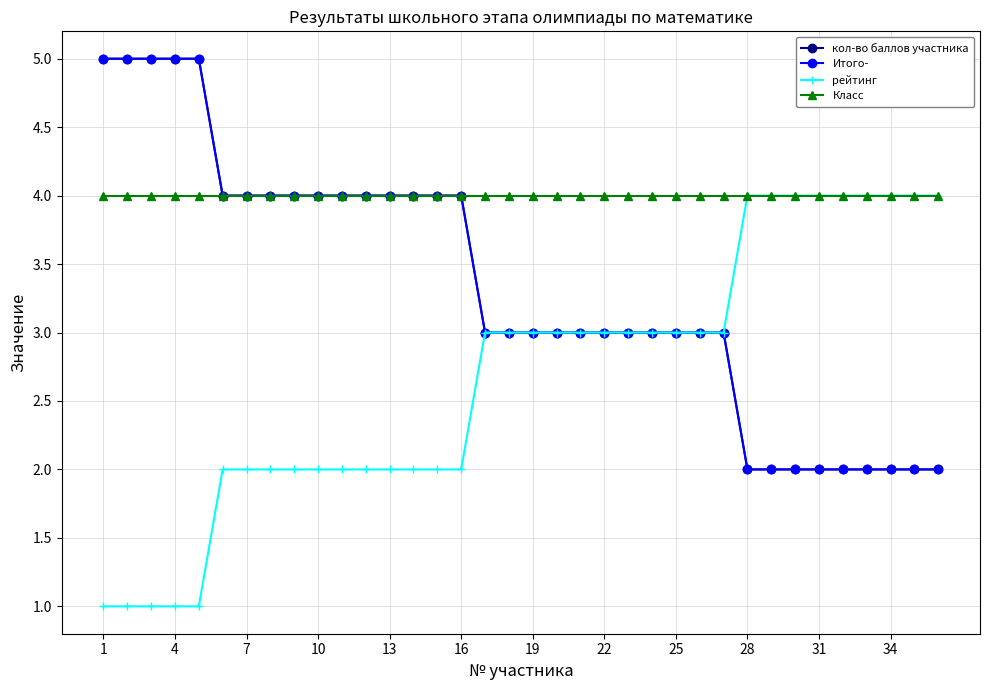

What is the maximum value shown in the chart?

5